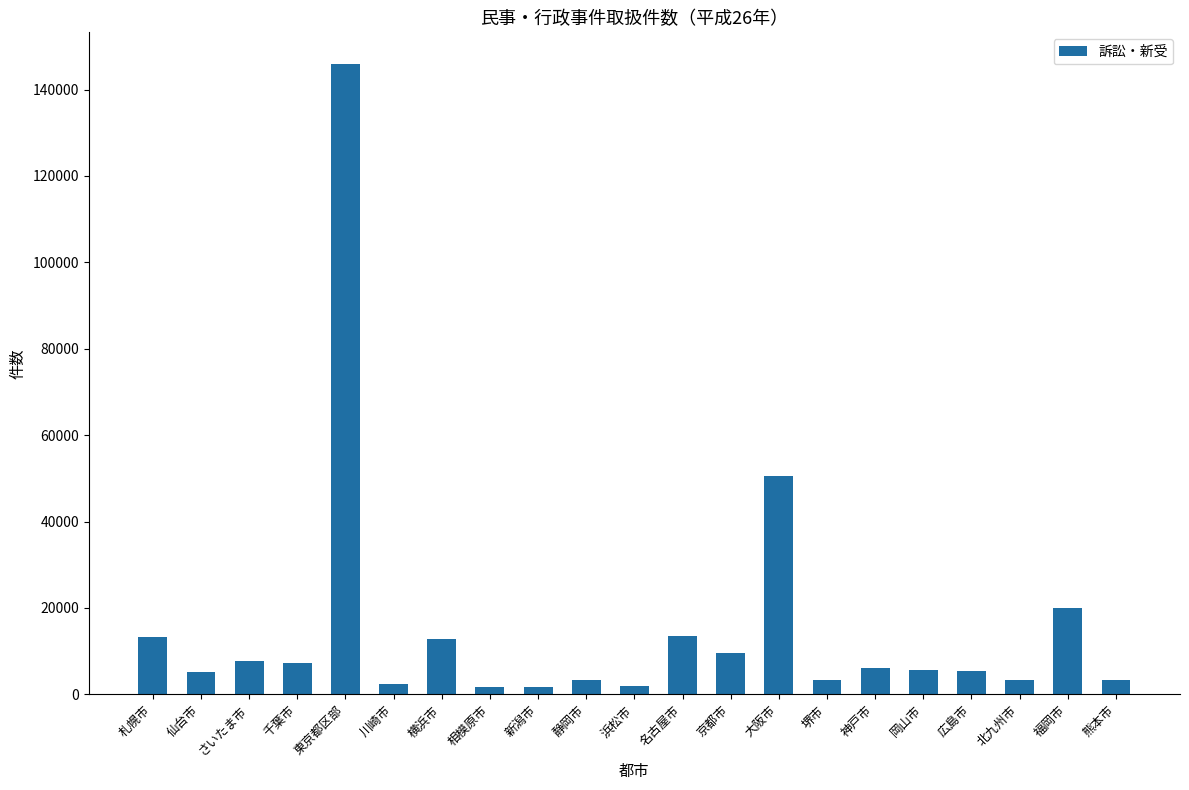

What is the change in value from さいたま市 to 名古屋市?

+5787